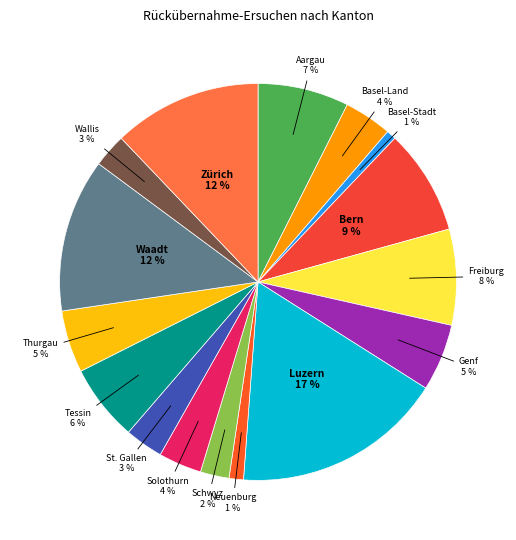

To the nearest percent, what is the combined percentage of Wallis and Luzern?

20%